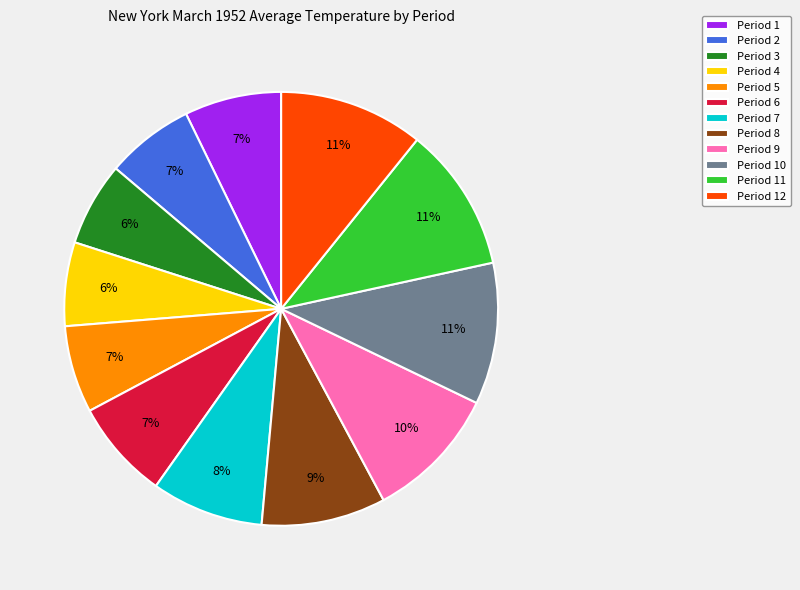

Do Period 4 and Period 7 together represent more than half of the pie?

No